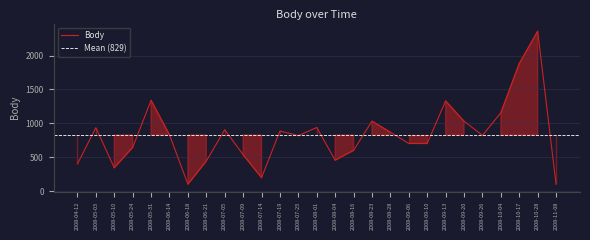

The value at 2008-10-17 is 1008. True or false?

False